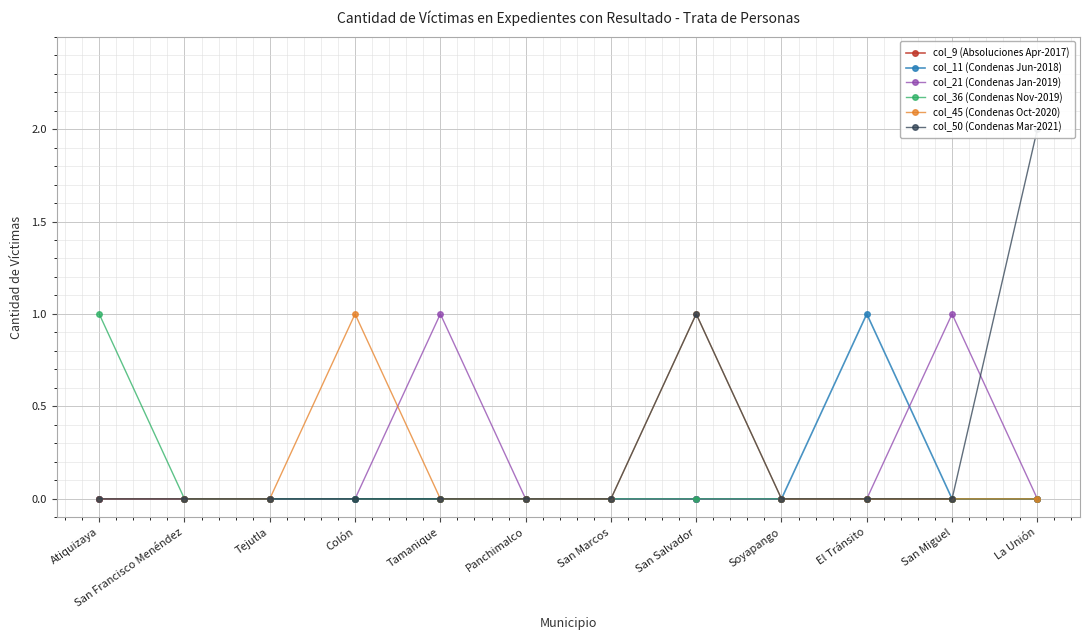

Rank the categories by col_21 (Condenas Jan-2019) value from lowest to highest.

Atiquizaya, San Francisco Menéndez, Tejutla, Colón, Panchimalco, San Marcos, San Salvador, Soyapango, El Tránsito, La Unión, Tamanique, San Miguel